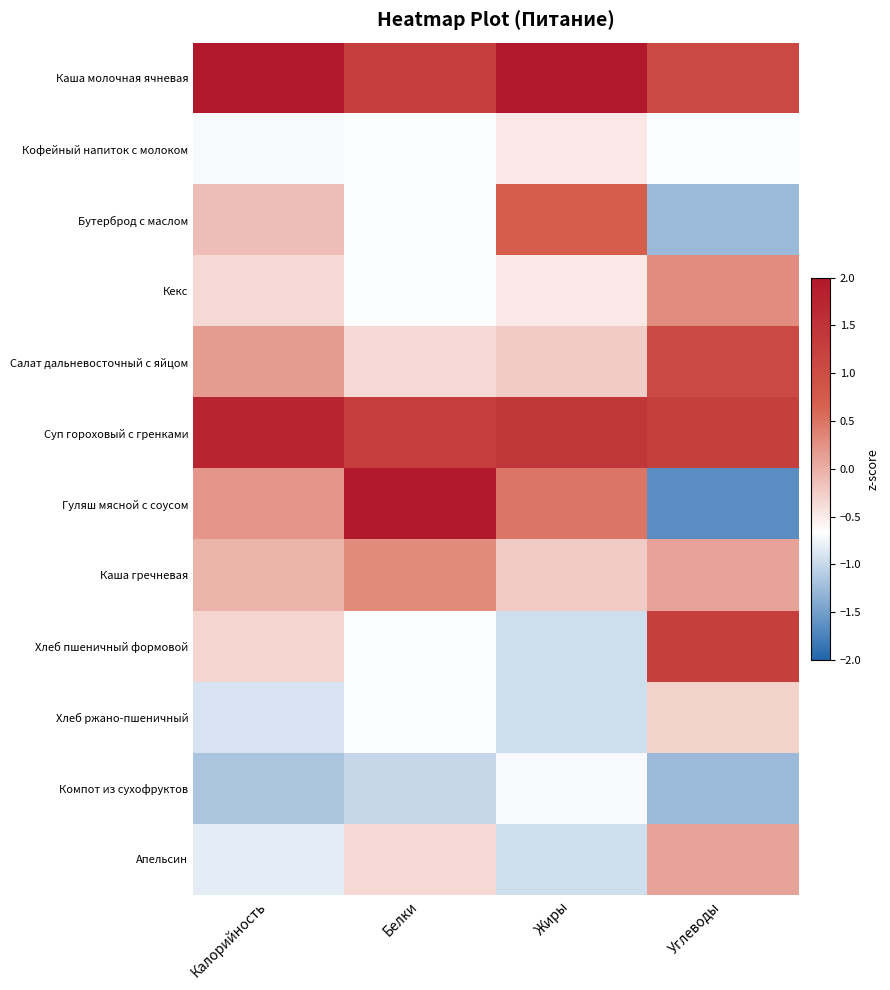

At which category does the chart reach its minimum across all series?

Углеводы